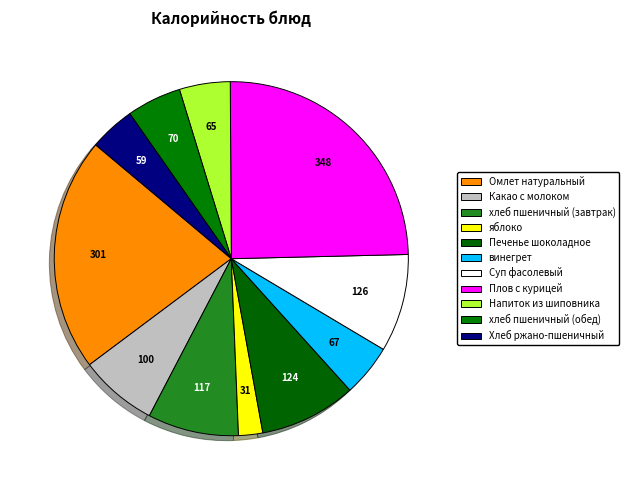

How many slices are in this pie chart?

11